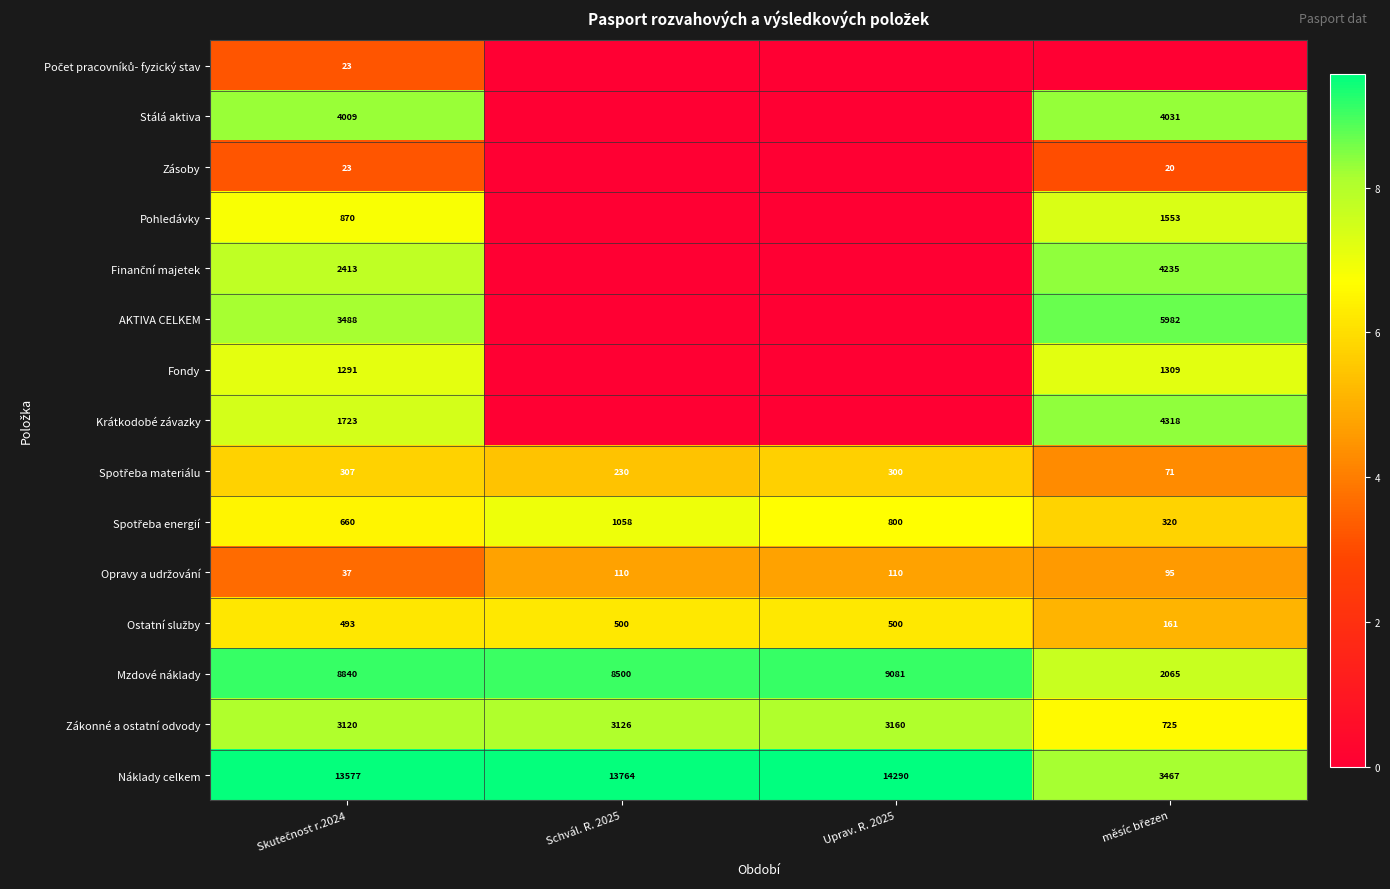

What is the sum of all Náklady celkem values?

45098